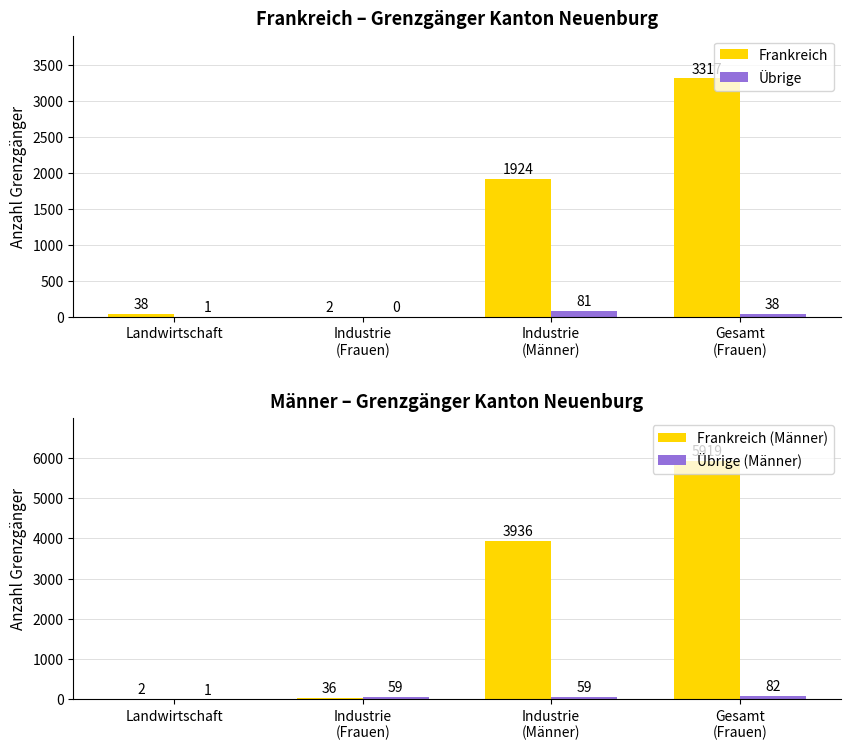

At which label is Übrige (Männer) closest to 41?

Industrie
(Frauen)